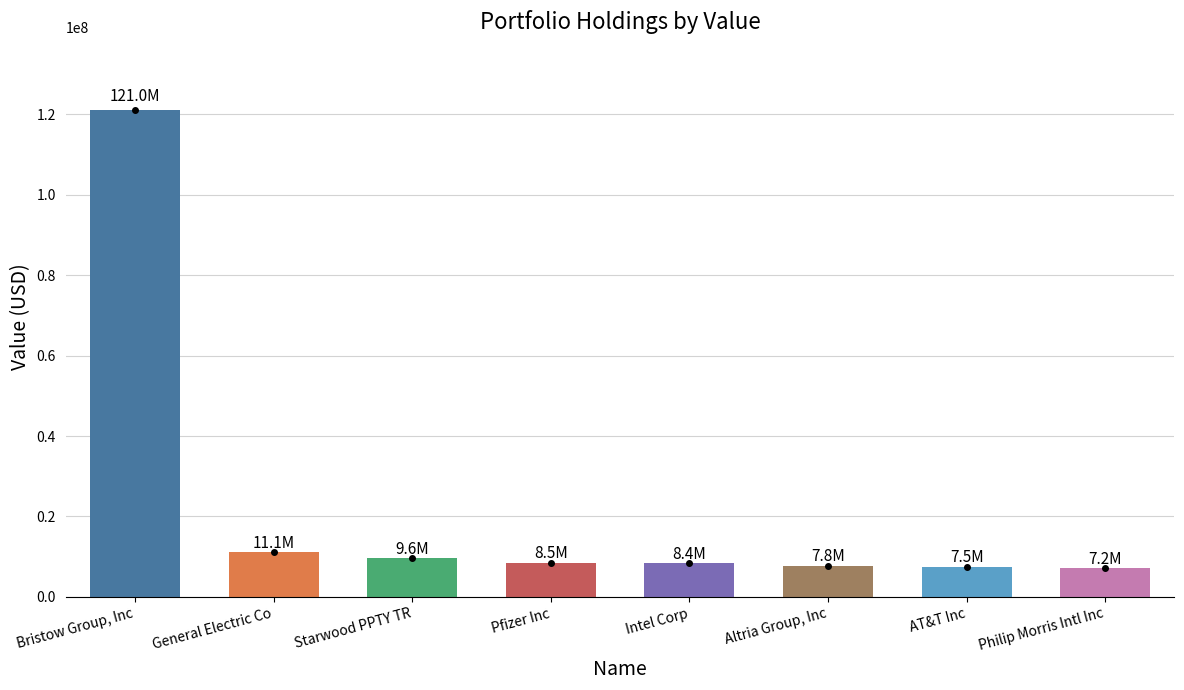

Rank the categories by value from highest to lowest.

Bristow Group, Inc, General Electric Co, Starwood PPTY TR, Pfizer Inc, Intel Corp, Altria Group, Inc, AT&T Inc, Philip Morris Intl Inc